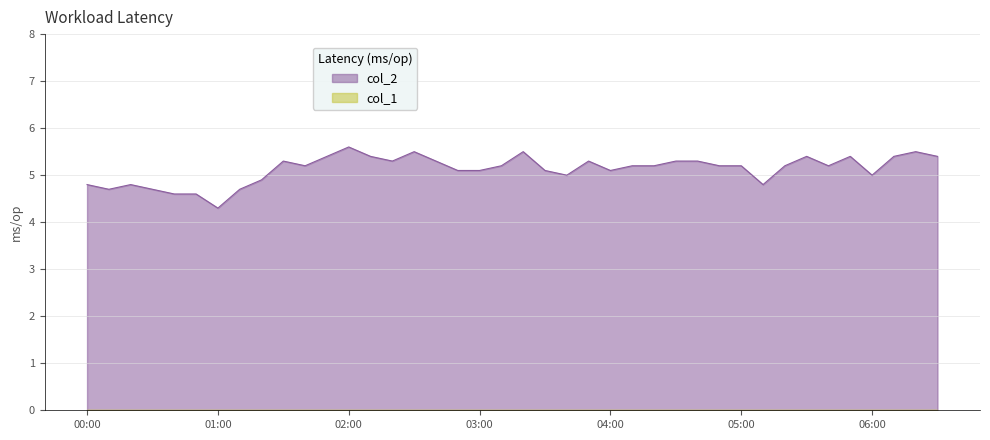

The col_2 series shows 9.3 at 02:00. True or false?

False